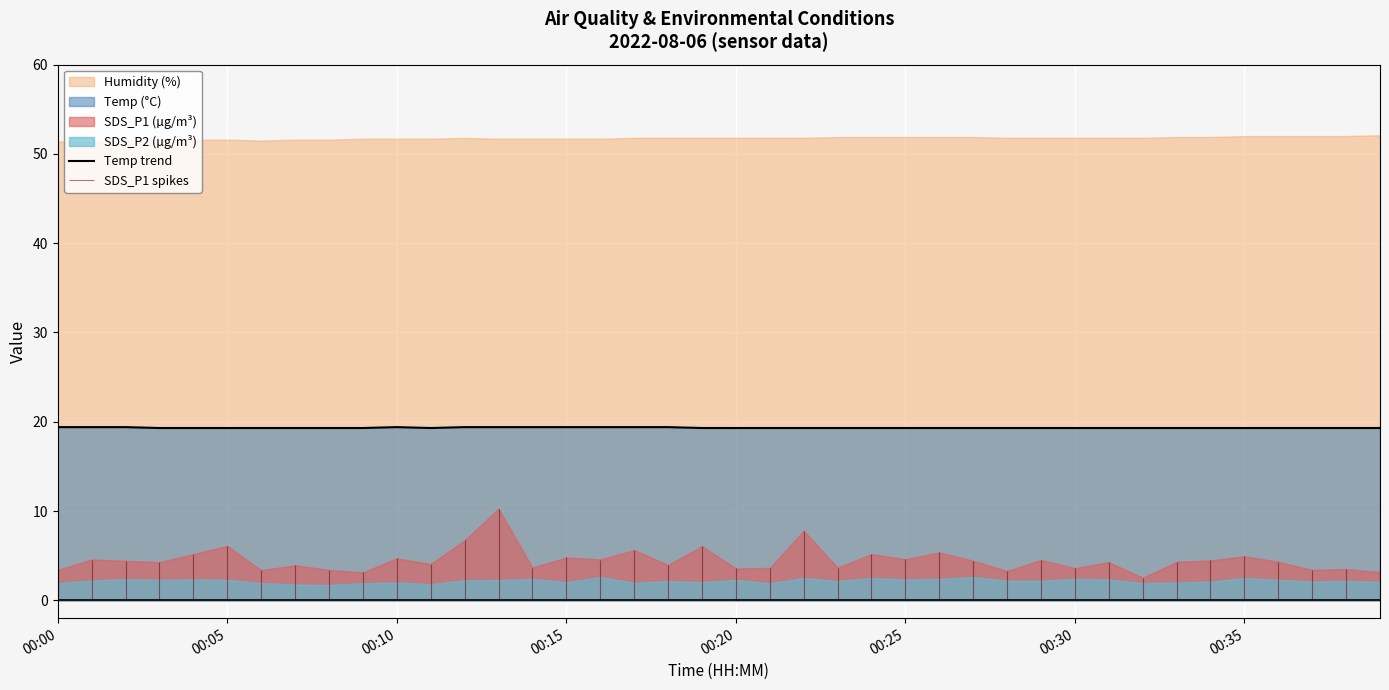

The Temp trend series shows 7.0 at 00:15. True or false?

False